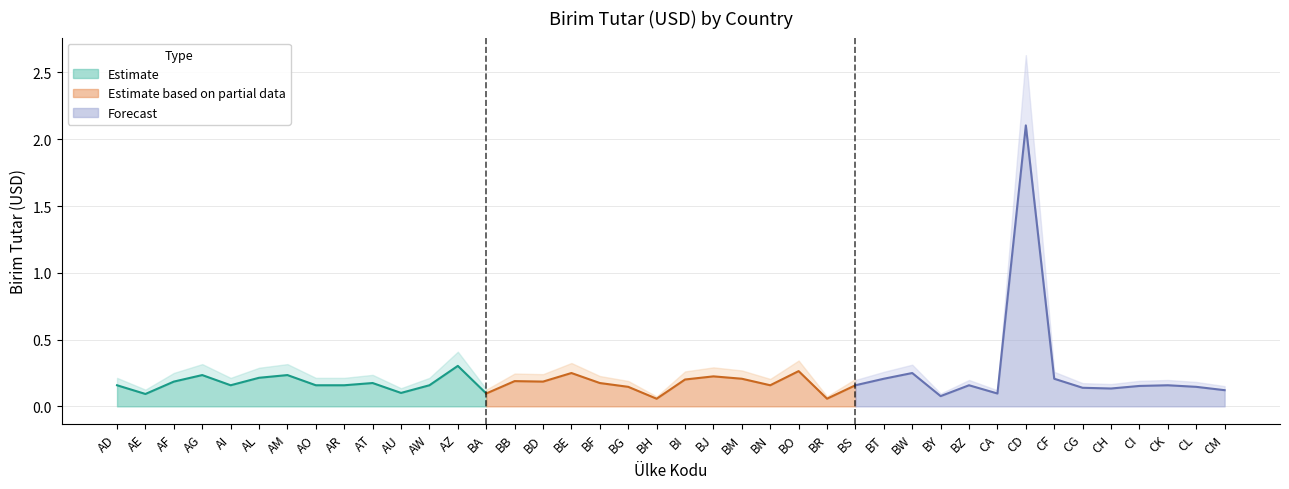

What is the label of the 15th point from the right?

BR